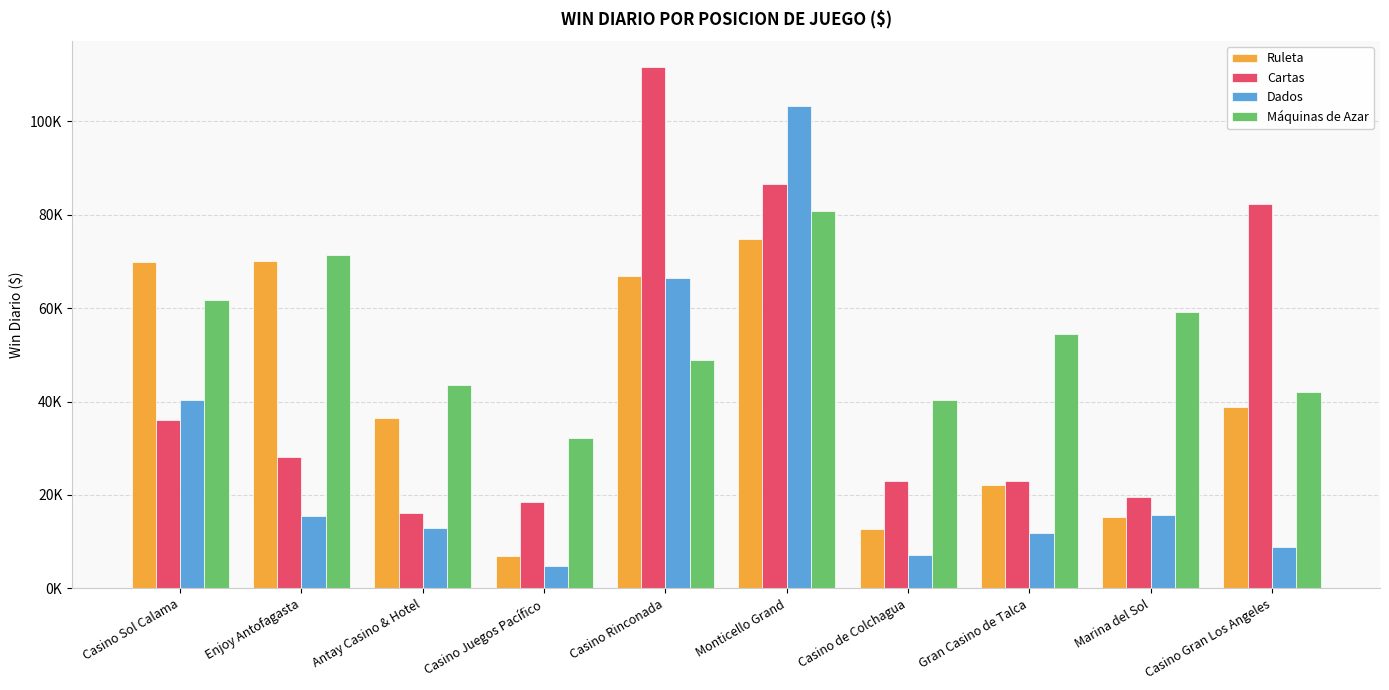

What is the minimum value shown in the chart?

4717.7